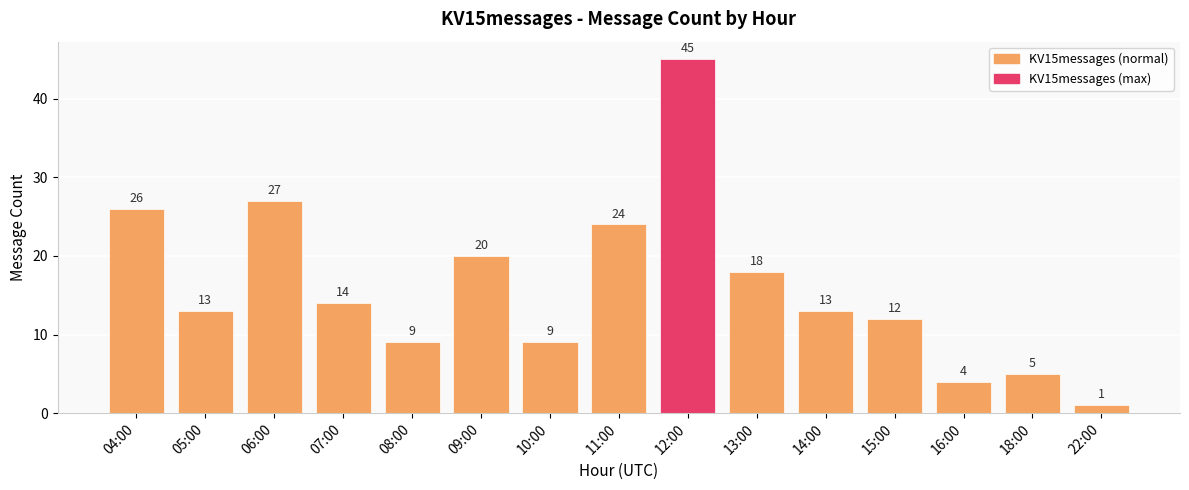

How many data points are less than 13?

6